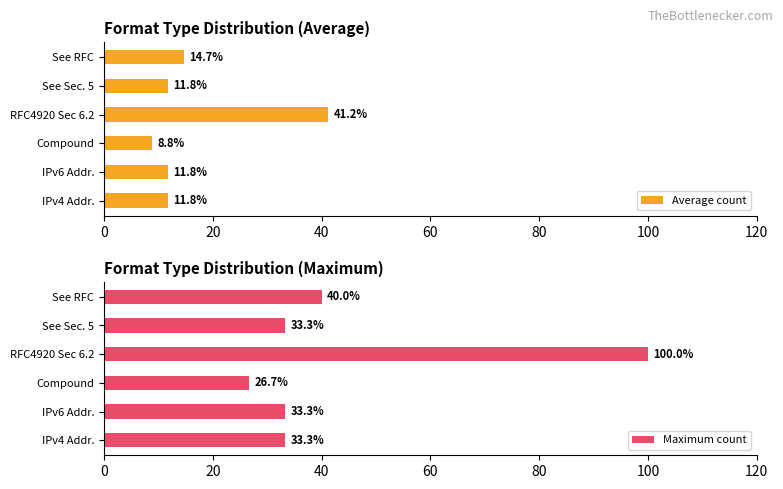

How many distinct data groups are displayed?

2